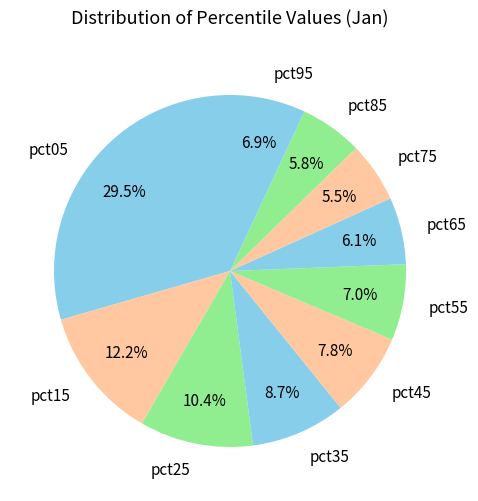

Do pct85 and pct65 together represent more than half of the pie?

No